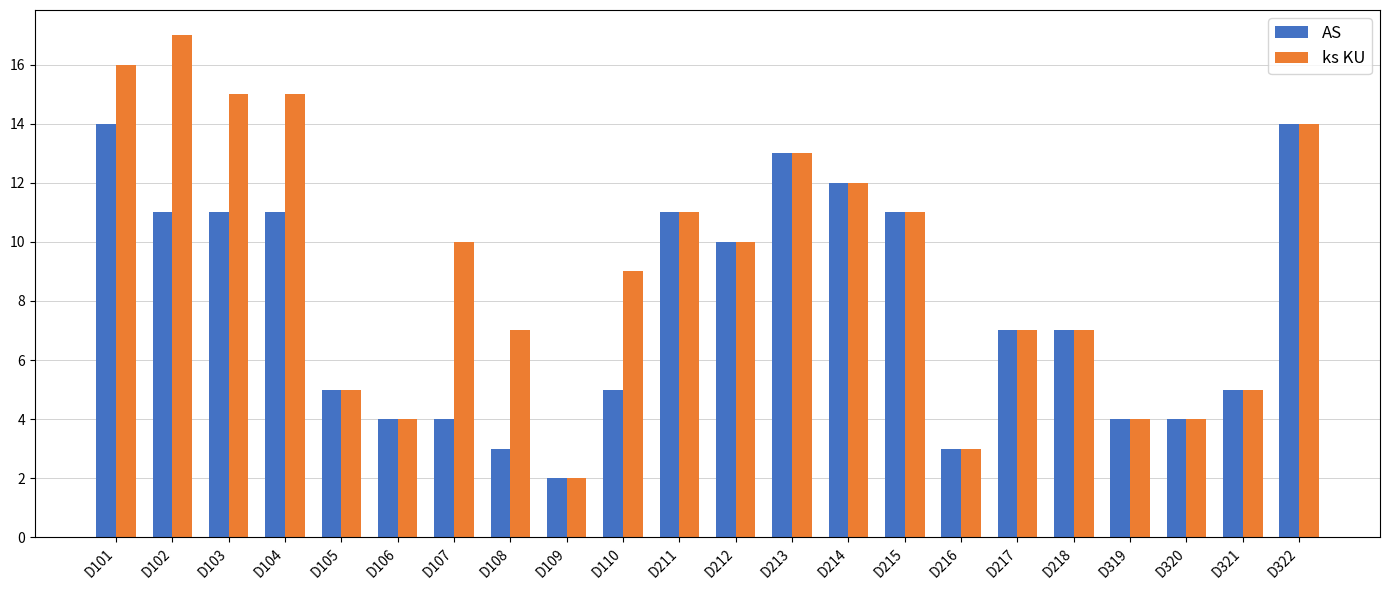

Which series has the largest total across all categories?

ks KU